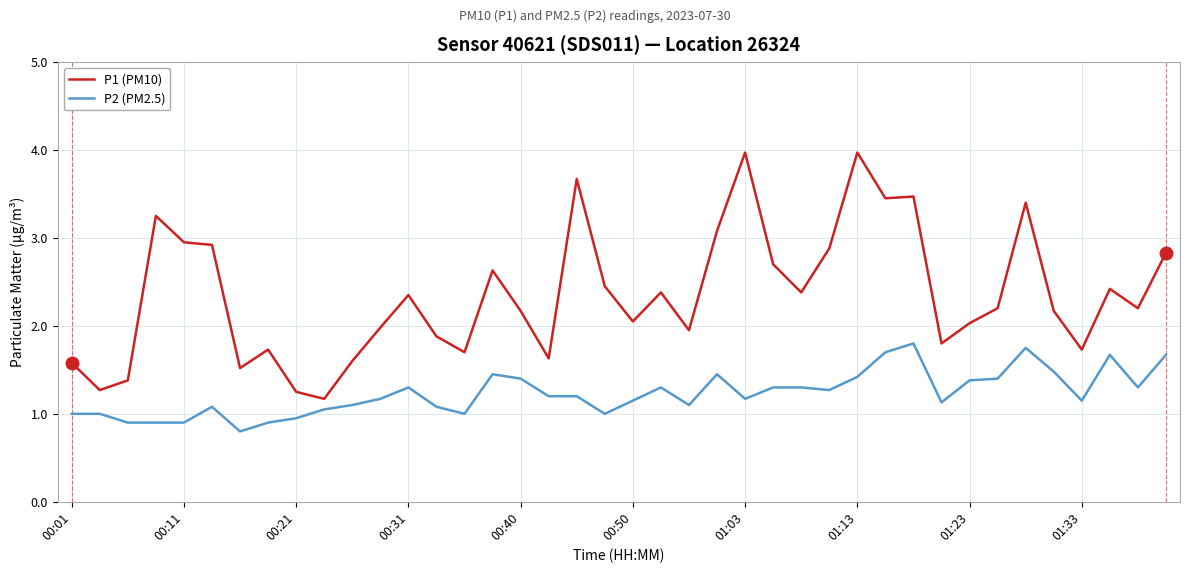

Rank the series by their maximum value, from highest to lowest.

P1 (PM10), P2 (PM2.5)